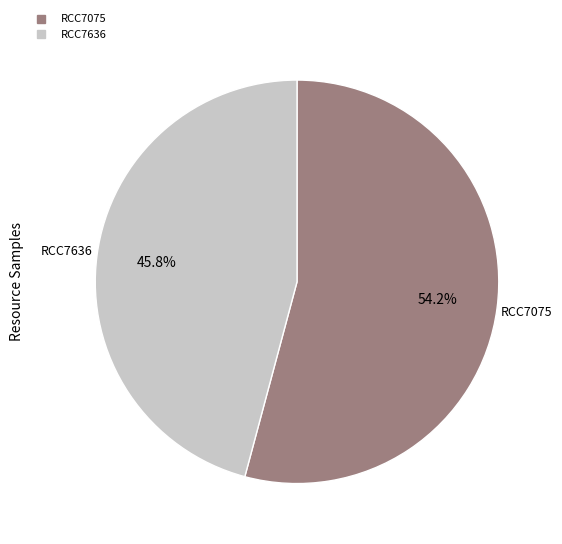

Which category accounts for the majority?

RCC7075